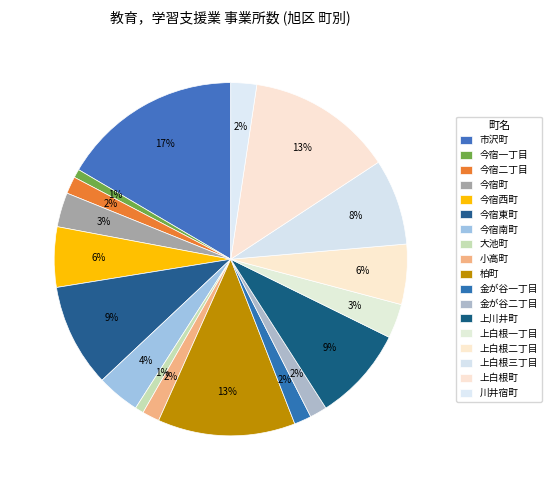

How many slices are in this pie chart?

18